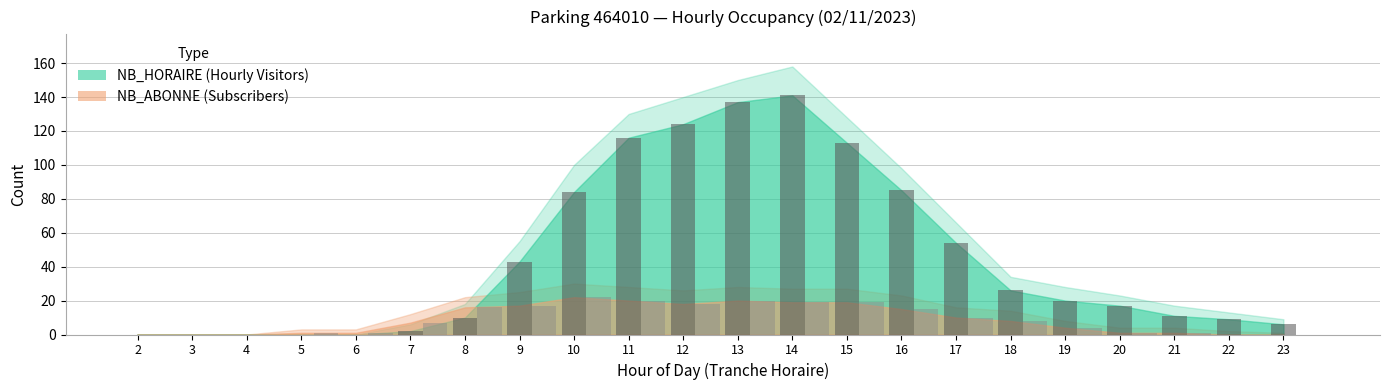

How many series are shown in this chart?

2